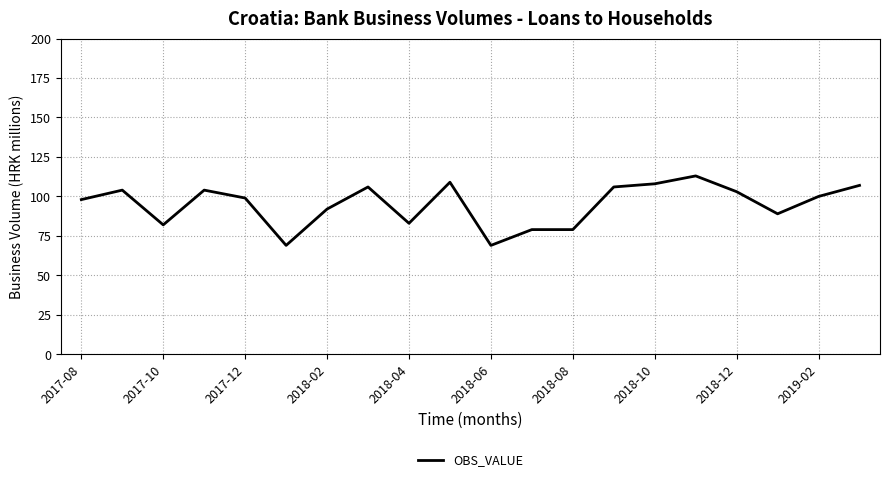

What is the difference between the maximum and minimum values?

44